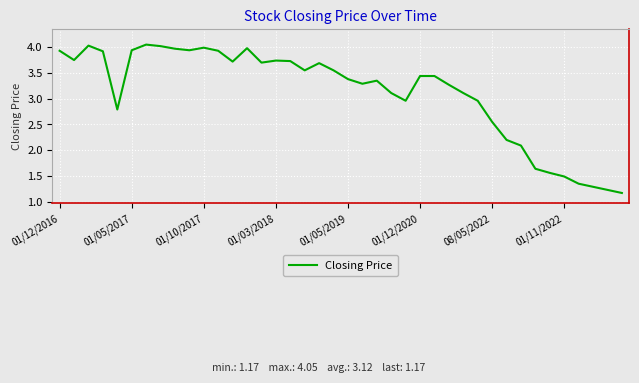

What is the smallest value displayed?

1.2